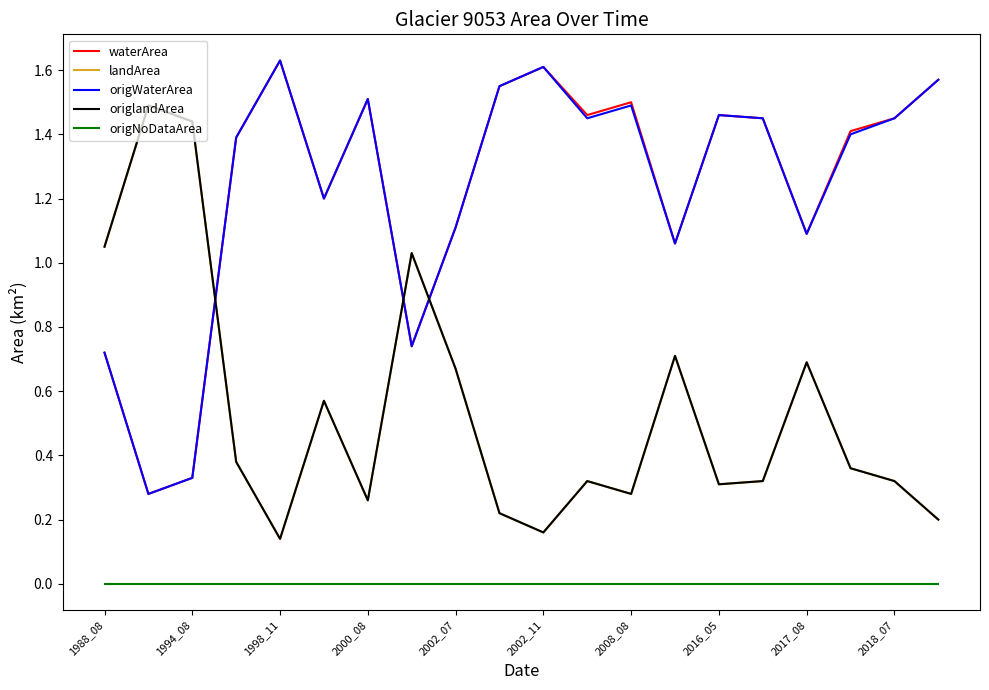

Does the chart display data point markers on the line(s)?

No